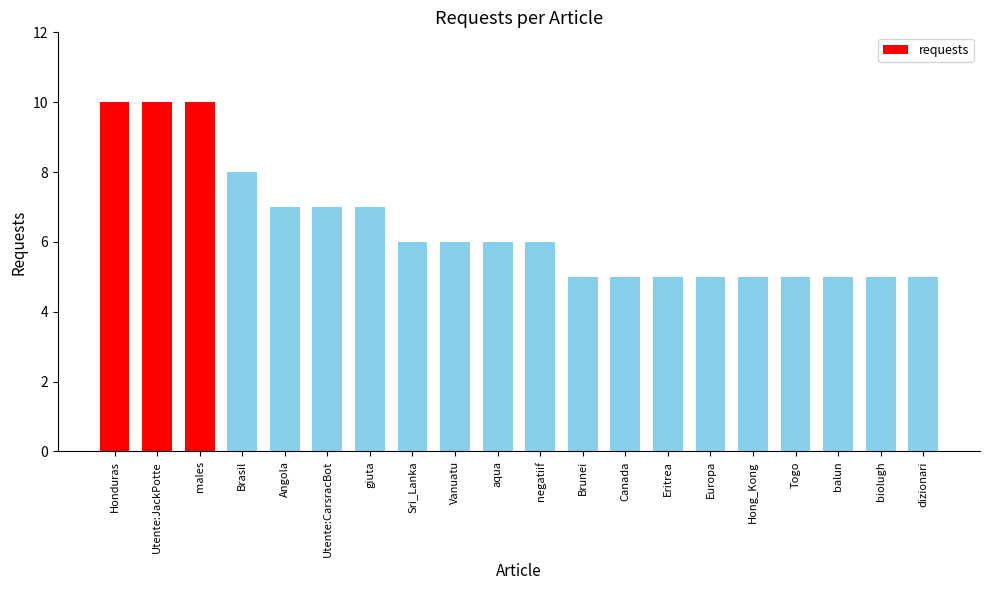

Read the value at Utente:CarsracBot.

7